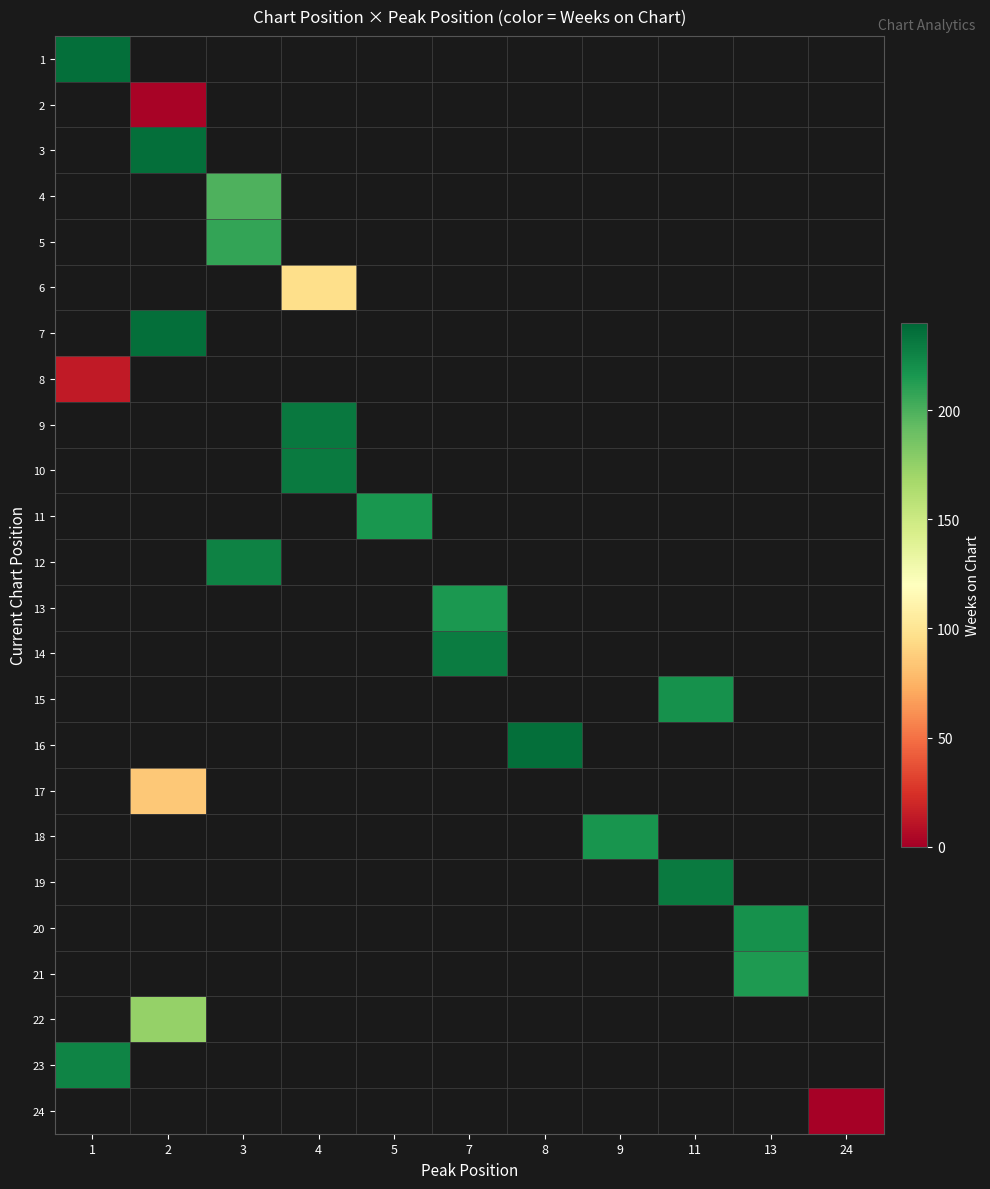

Which has a higher value, 5 or 7?

7